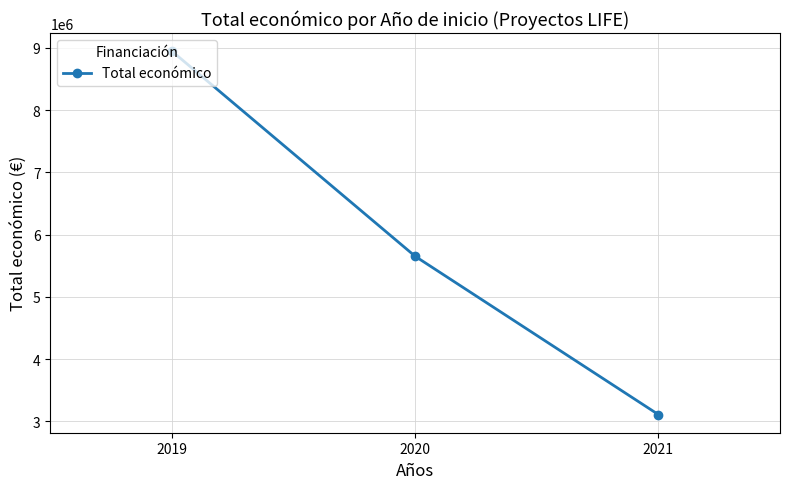

Reading right to left, extract all data points from this chart.

3108400	5650932	8945200